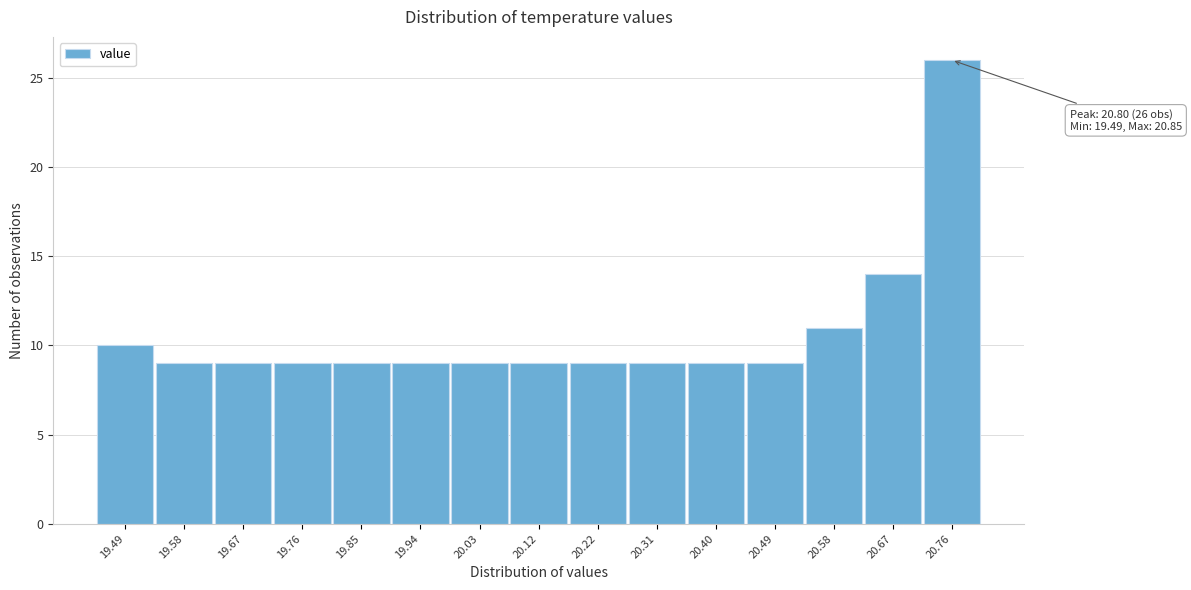

Reading left to right, list all the values displayed in this chart.

19.49=10	19.58=9	19.67=9	19.76=9	19.85=9	19.94=9	20.03=9	20.12=9	20.22=9	20.31=9	20.40=9	20.49=9	20.58=11	20.67=14	20.76=26